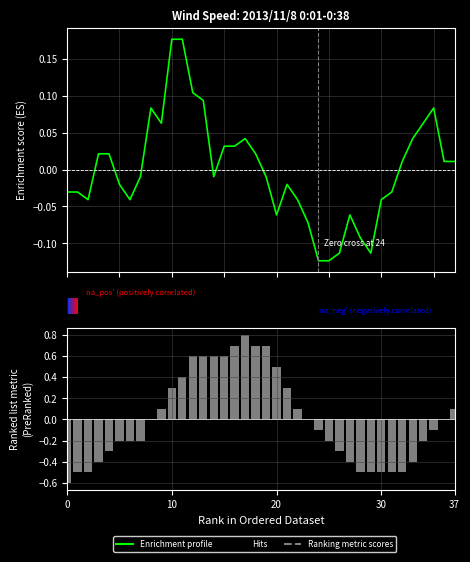

How many groups of bars are there?

38